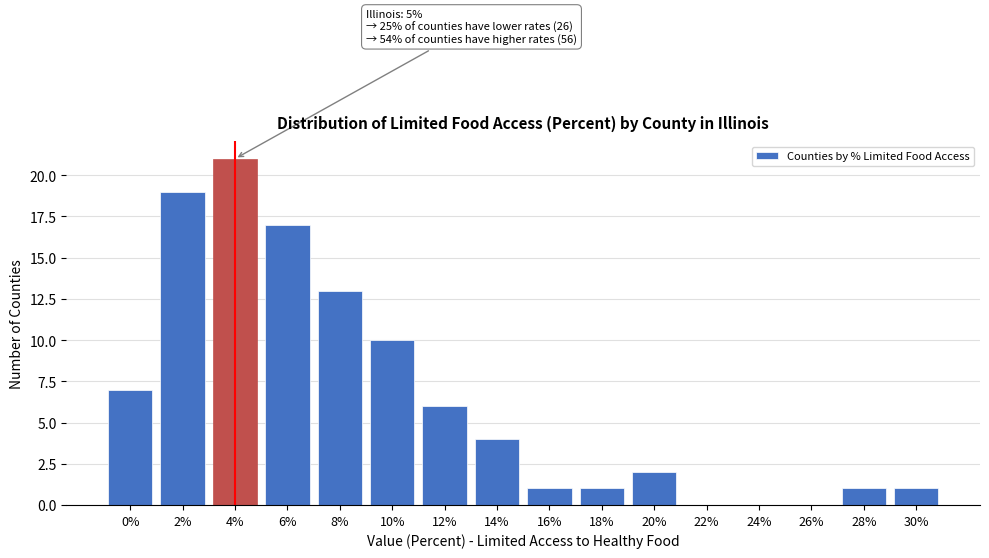

Reading right to left, what are all the values shown in this chart?

30%=1	28%=1	26%=0	24%=0	22%=0	20%=2	18%=1	16%=1	14%=4	12%=6	10%=10	8%=13	6%=17	4%=21	2%=19	0%=7